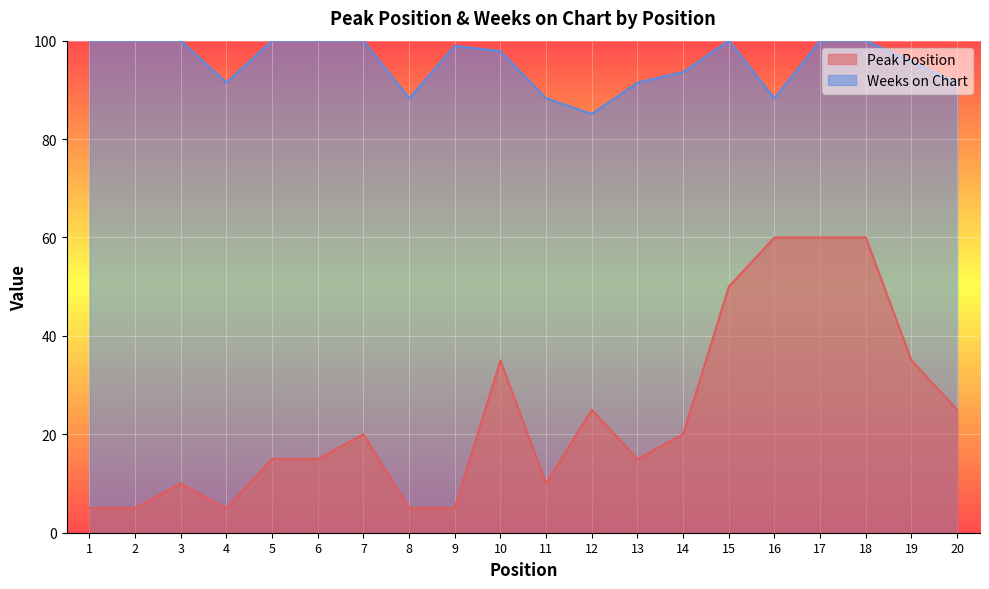

Reading left to right, list all the values displayed in this chart.

Peak Position: 1=5.0	2=5.0	3=10.0	4=5.0	5=15.0	6=15.0	7=20.0	8=5.0	9=5.0	10=35.0	11=10.0	12=25.0	13=15.0	14=20.0	15=50.0	16=60.0	17=60.0	18=60.0	19=35.0	20=25.0
Weeks on Chart: 1=100.0	2=100.0	3=100.0	4=91.5	5=100.0	6=100.0	7=100.0	8=88.3	9=98.9	10=97.9	11=88.3	12=85.1	13=91.5	14=93.6	15=100.0	16=88.3	17=100.0	18=100.0	19=95.7	20=91.5